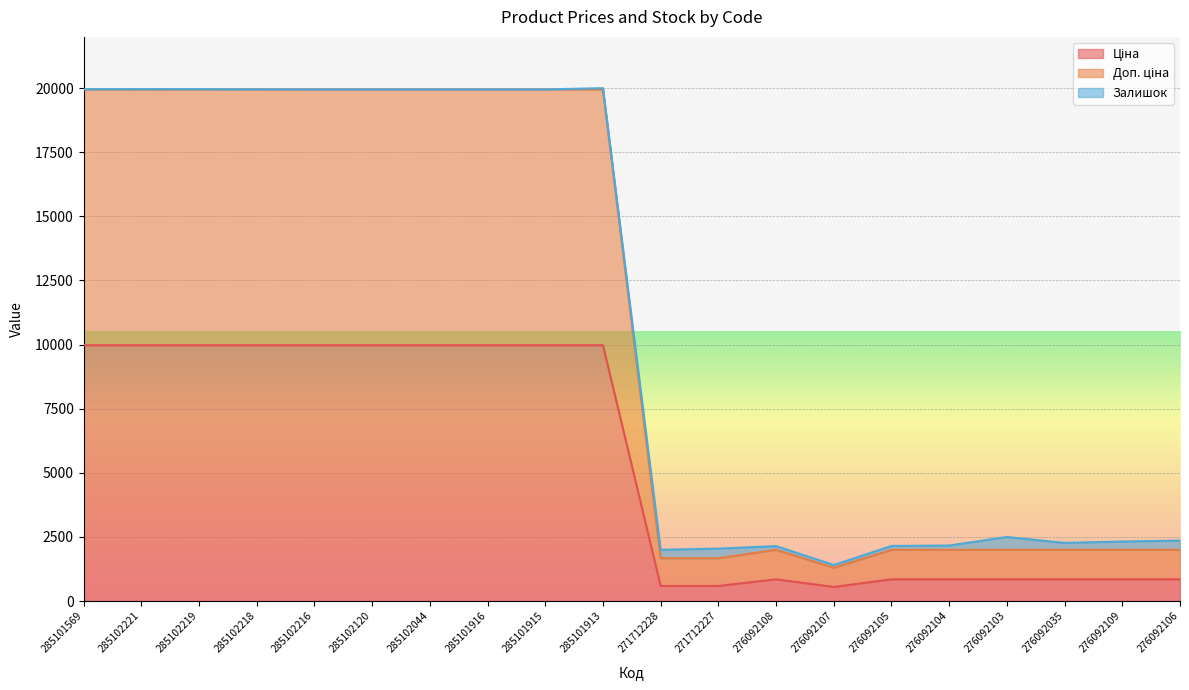

Does the chart display data point markers on the line(s)?

No